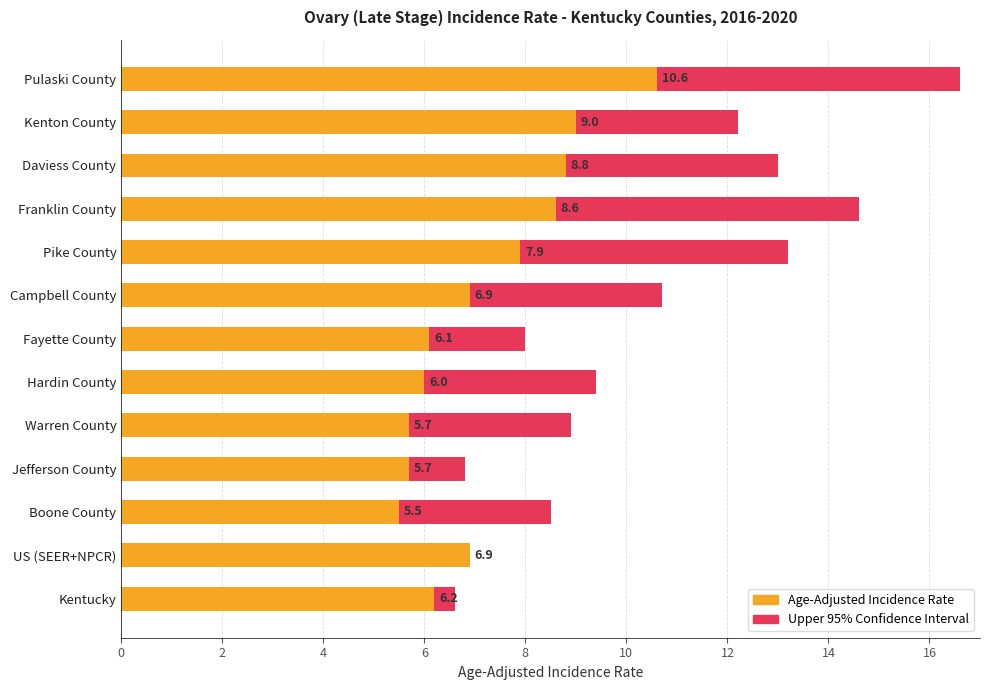

At how many categories does at least one series exceed 14?

2